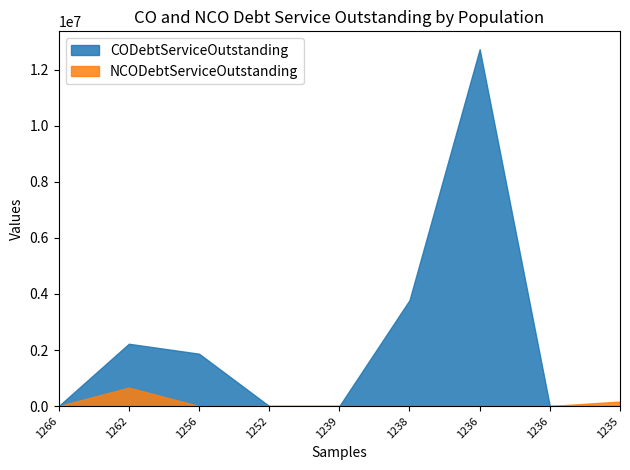

True or false: CODebtServiceOutstanding and NCODebtServiceOutstanding cross at least once.

False